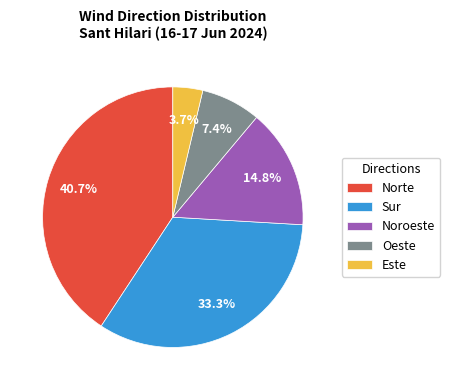

True or false: Oeste accounts for 1% of the total.

False